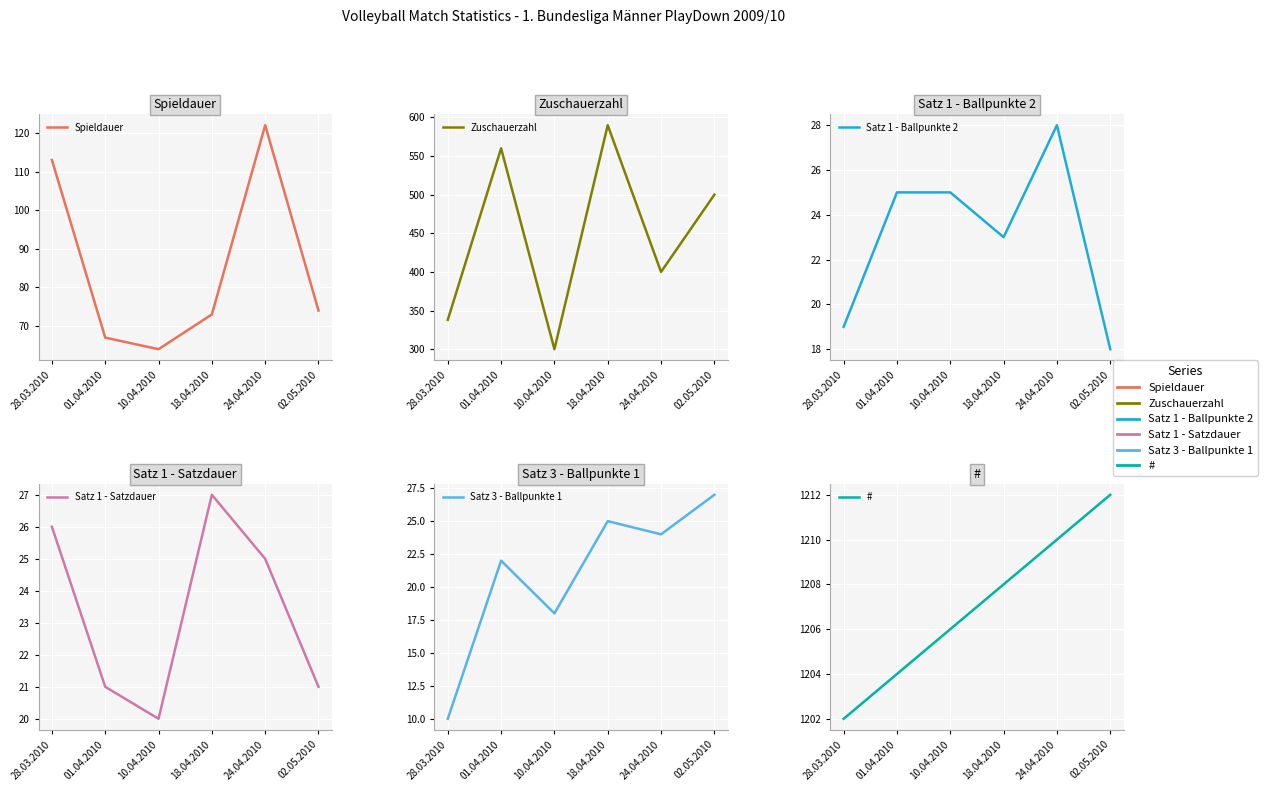

What is the average value of the # series?

1207